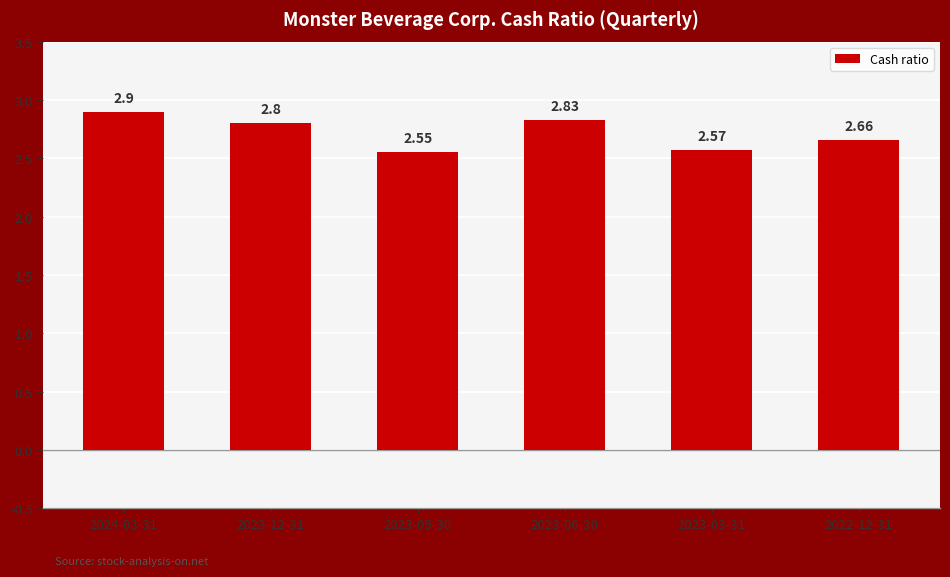

Count the number of categories in the chart.

6